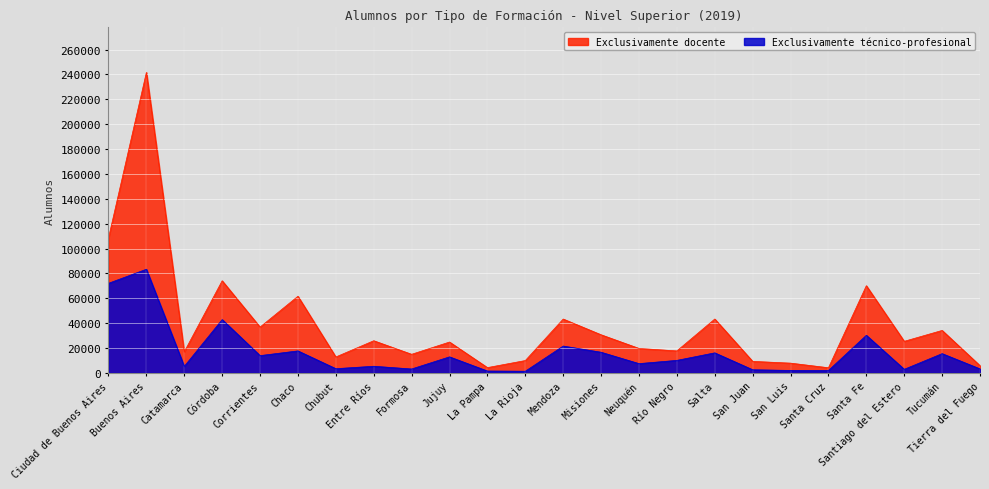

What position from the left is Chaco?

6